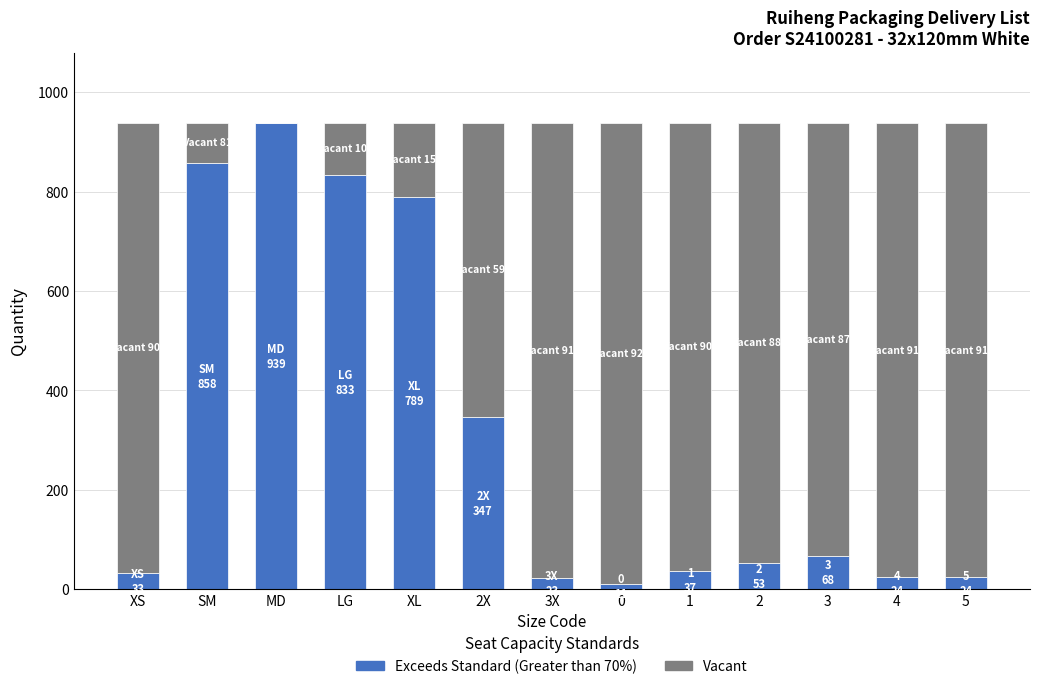

What is the total value across all series at XL?

939